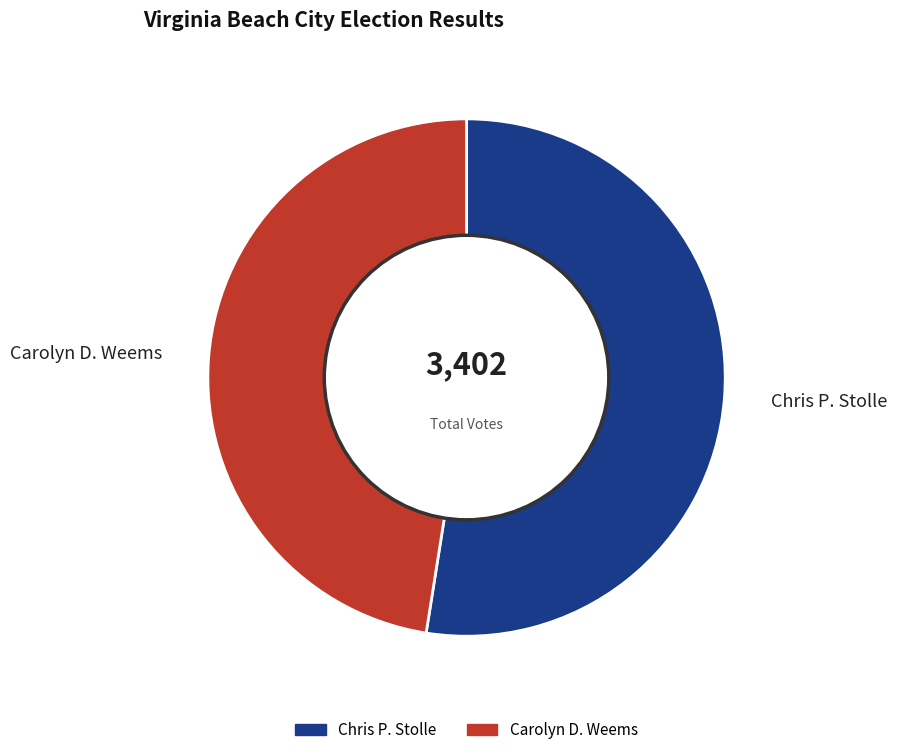

Is the sum of Carolyn D. Weems and Chris P. Stolle greater than half?

Yes